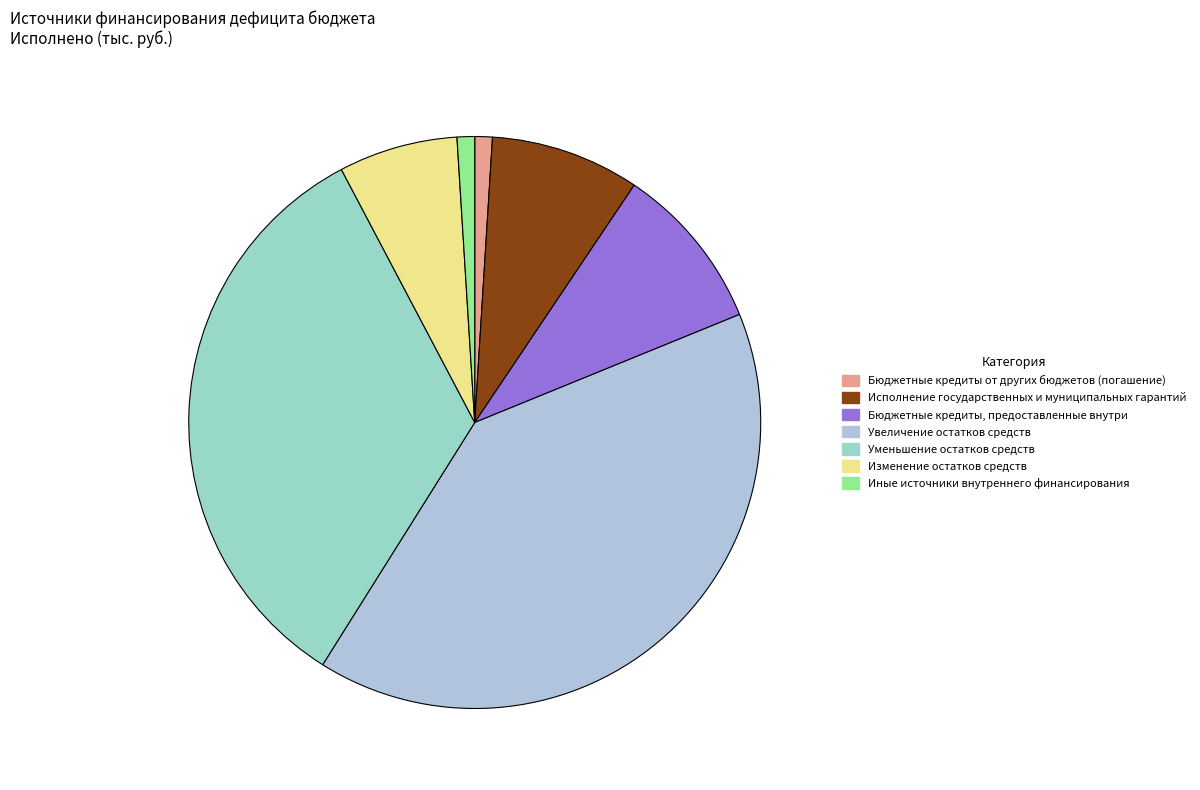

Is there any slice that represents more than half of the pie?

No